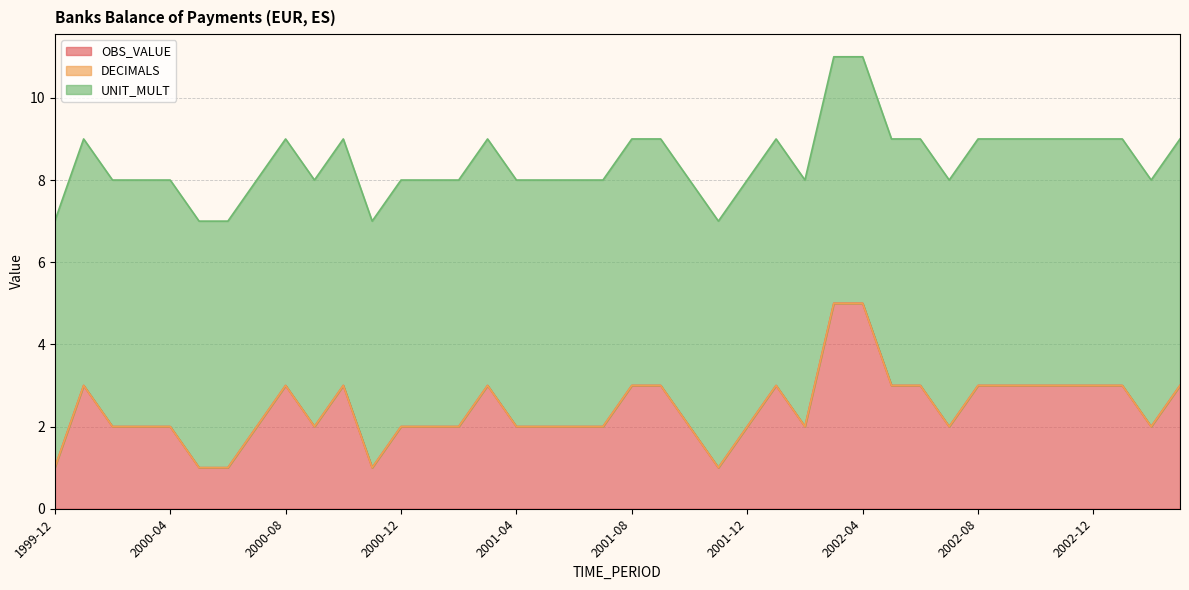

What is the total value across all series at 2002-01?

9